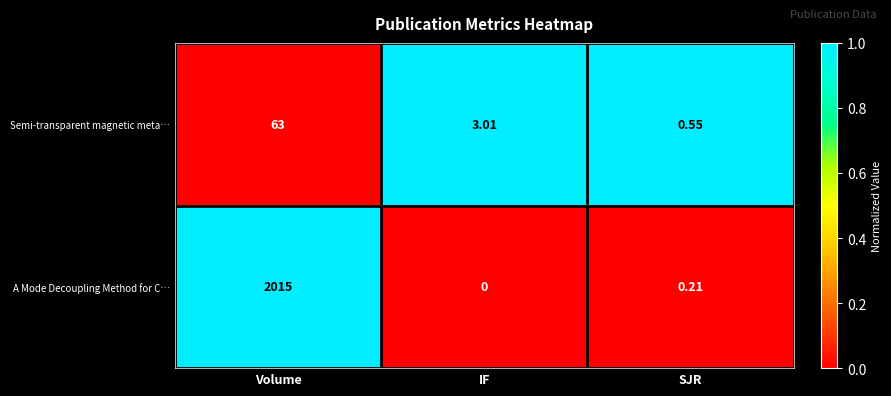

Which label corresponds to the smallest value in the chart?

IF